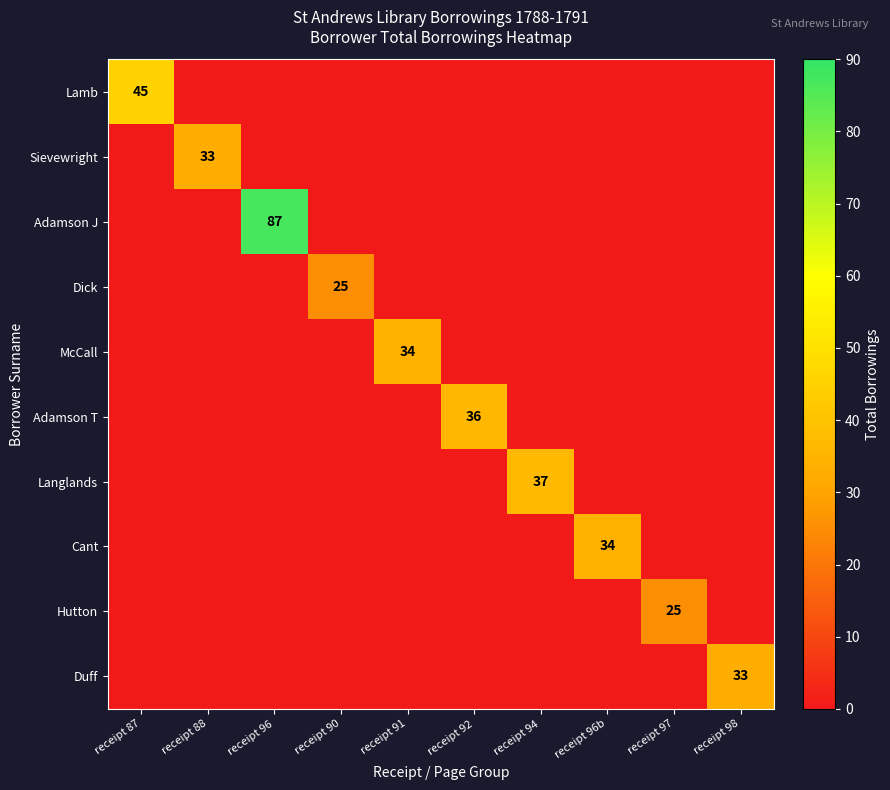

How many data points in Adamson J are above 0?

1